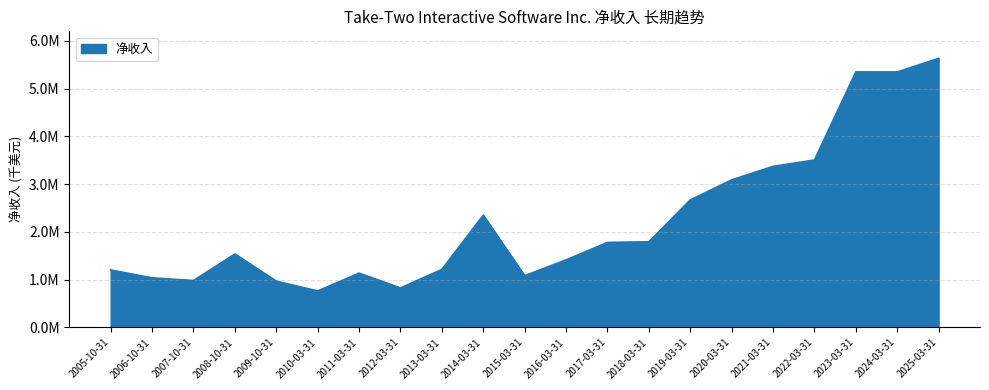

Approximately how many times larger is the value at 2017-03-31 compared to 2014-03-31?

0.8